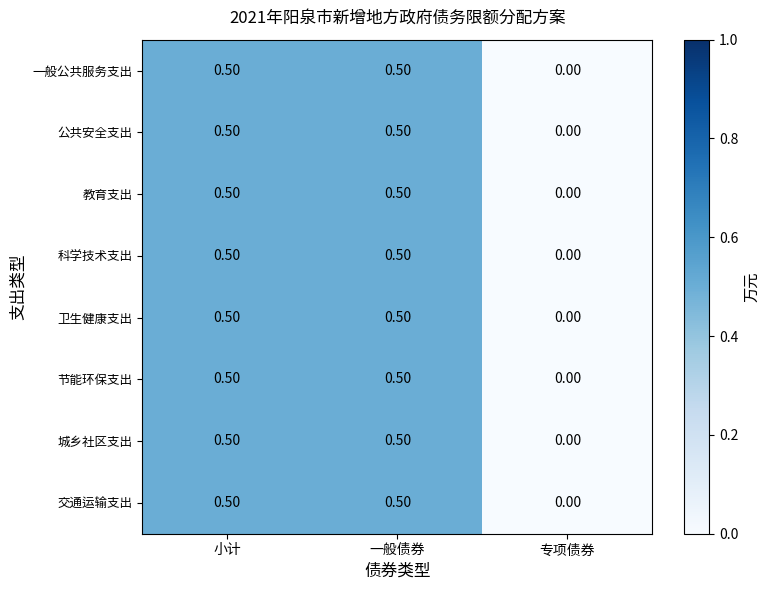

What is the difference between the 节能环保支出 values at 专项债券 and 小计?

0.5